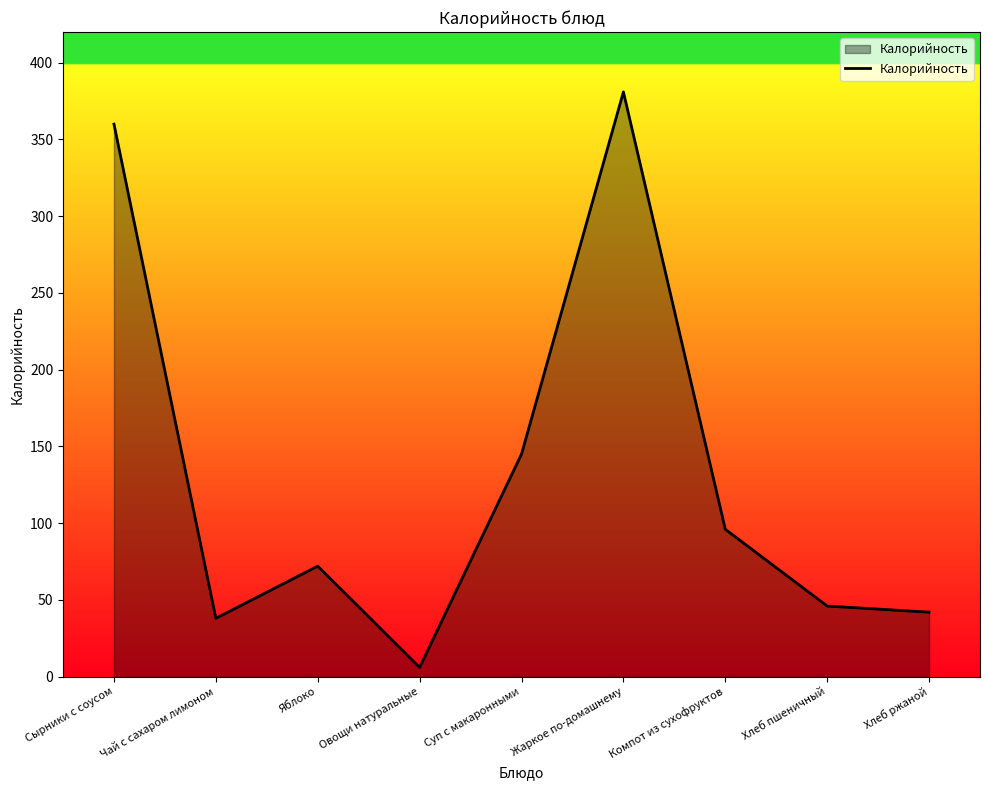

Between Овощи натуральные and Суп с макаронными, which is larger?

Суп с макаронными